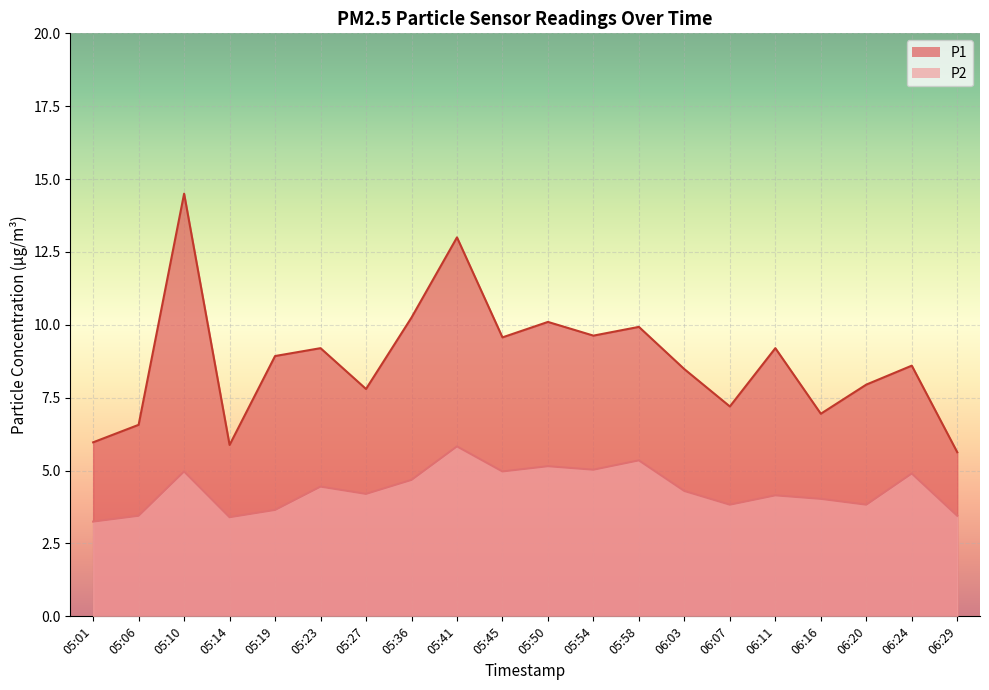

What position from the left is 05:23?

6